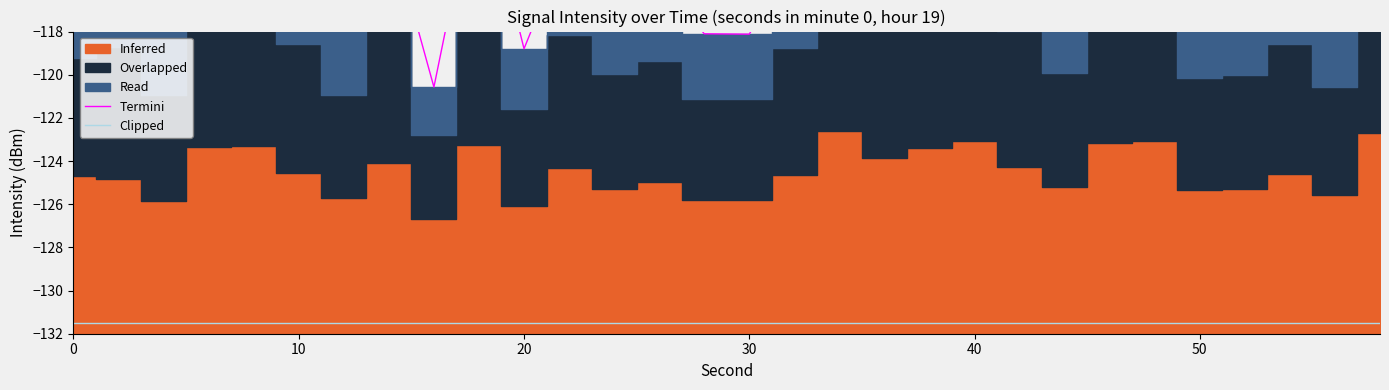

The value of Clipped at 40 is -131.5. True or false?

True